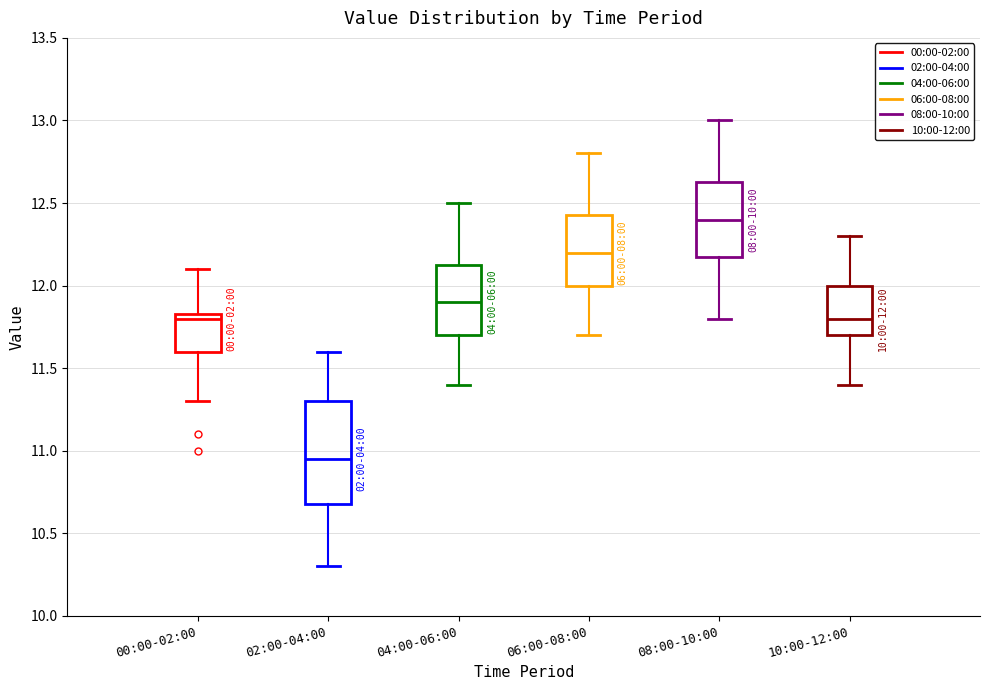

Which box has the highest median line?

08:00-10:00